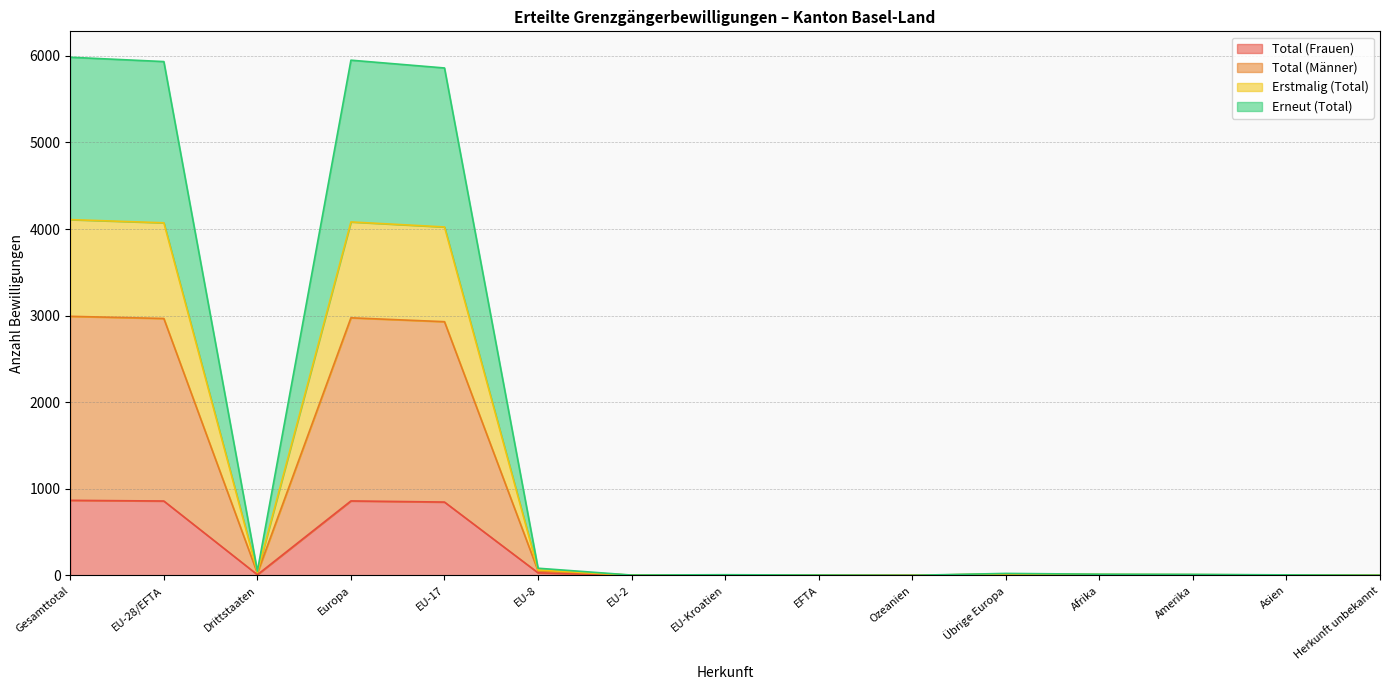

How many values in the Erneut (Total) series exceed 7?

7